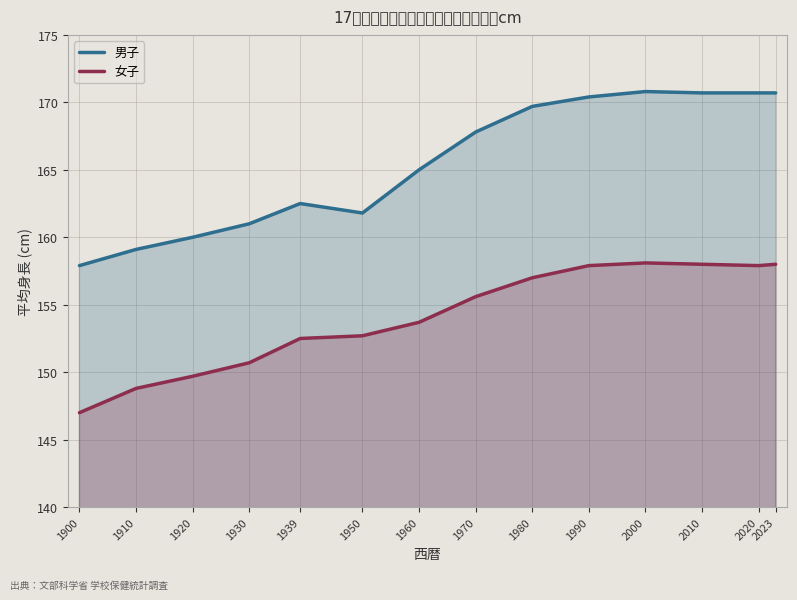

What is the value of the 男子 point at the 13th from the left?

170.7